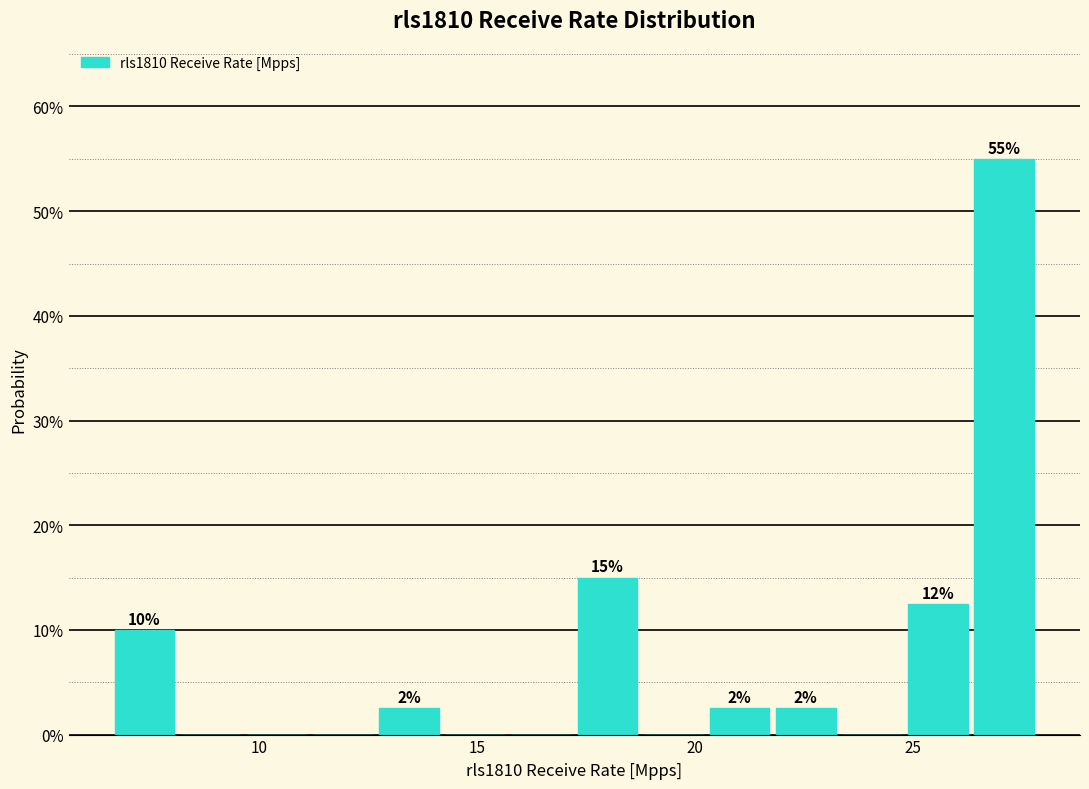

Read against the x-axis, roughly where is the centre of the tallest bar?

27.0